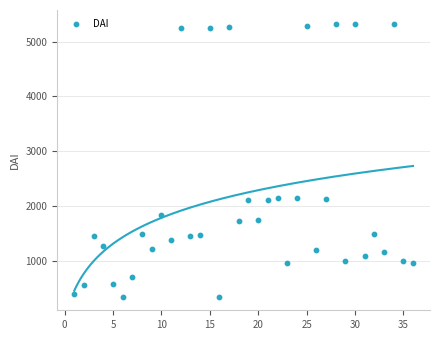

What is the range of X values (max minus min)?

35